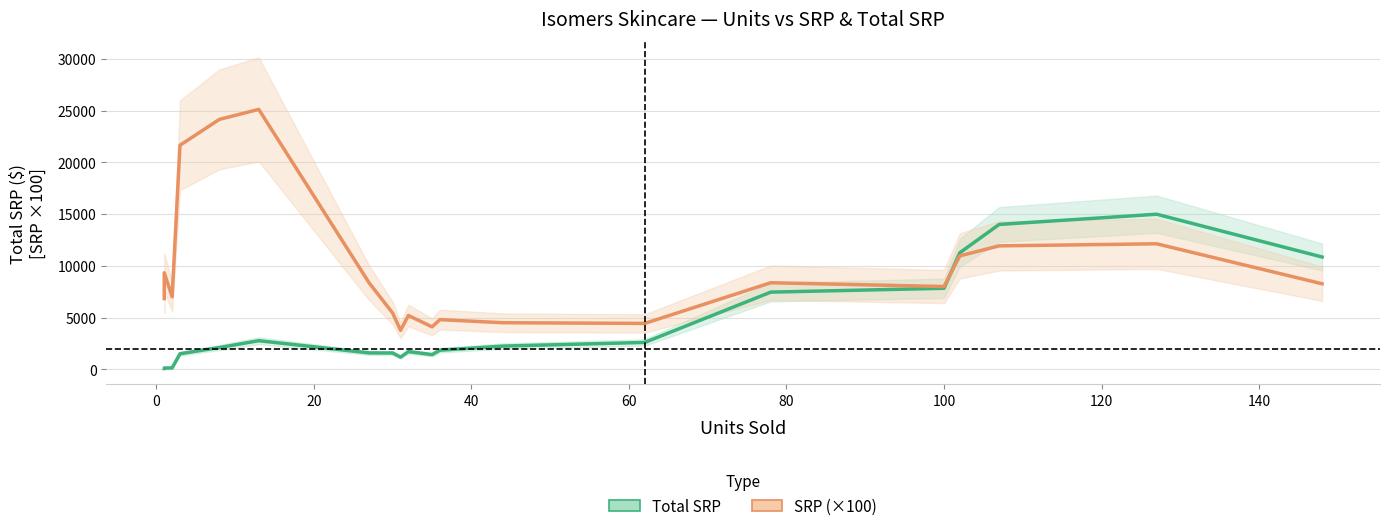

What are all the series names shown in the legend?

Total SRP, SRP (×100)